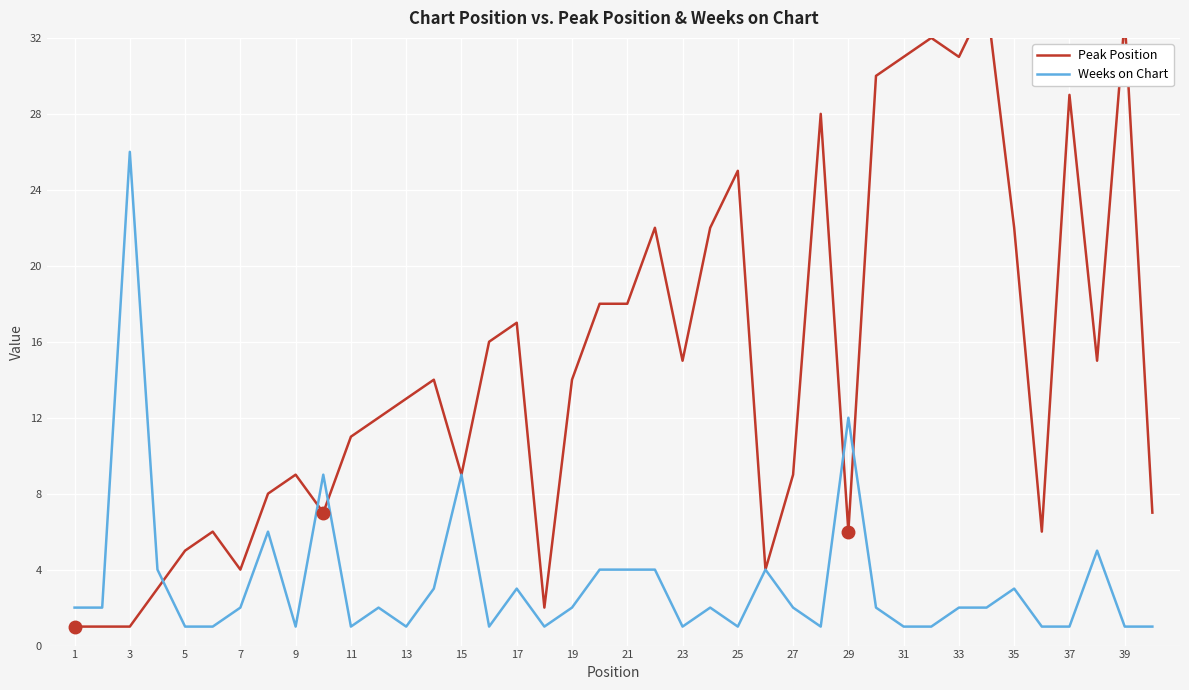

What is the maximum value for Weeks on Chart?

26